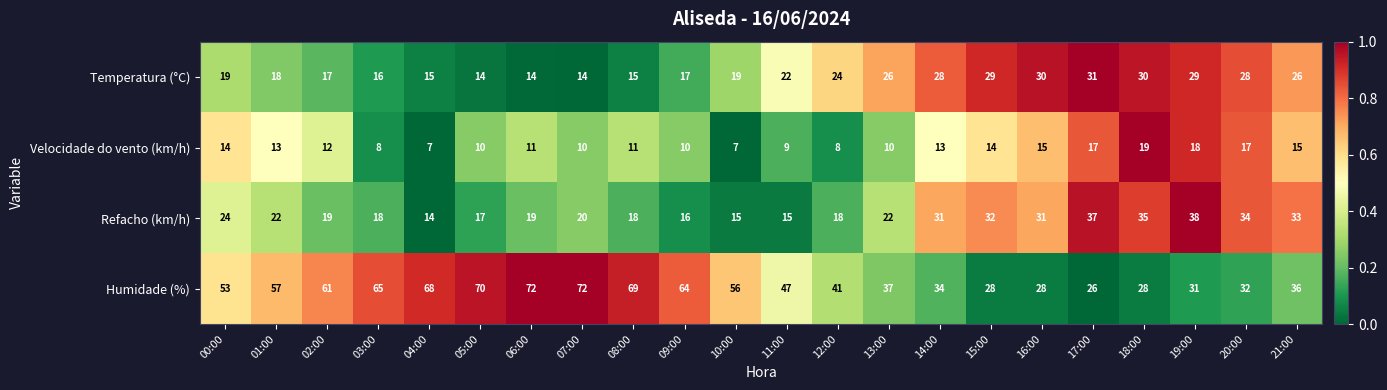

Which series has the largest total across all categories?

Humidade (%)